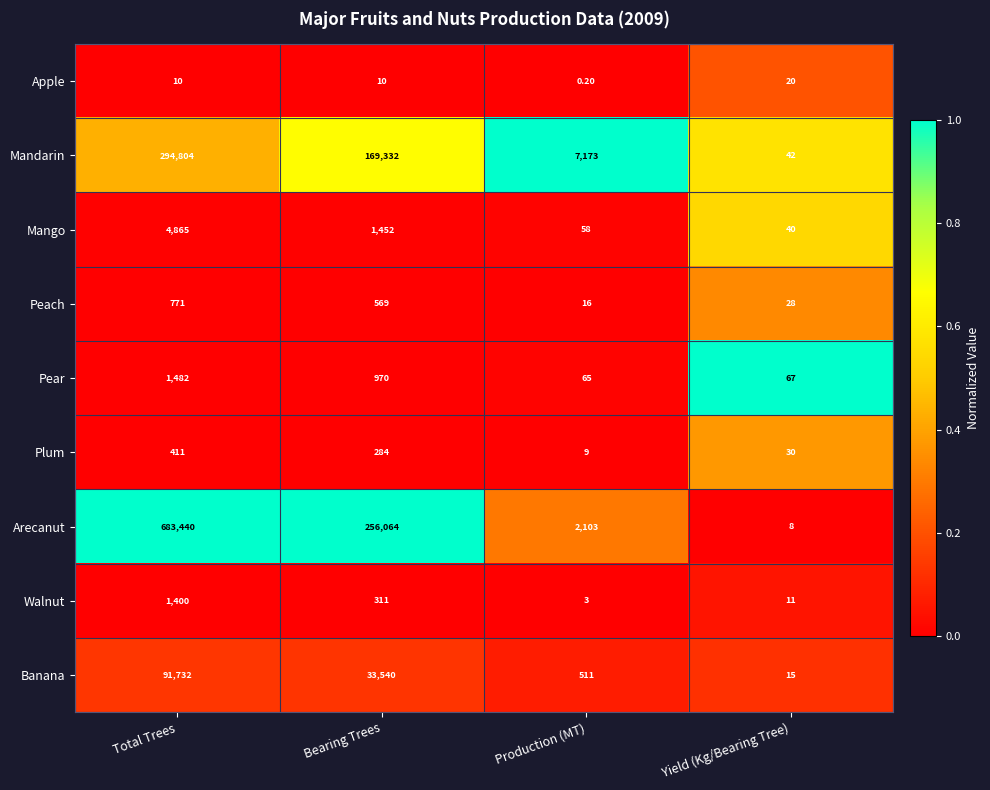

What is the difference between the second highest and second lowest values in the Plum series?

254.0